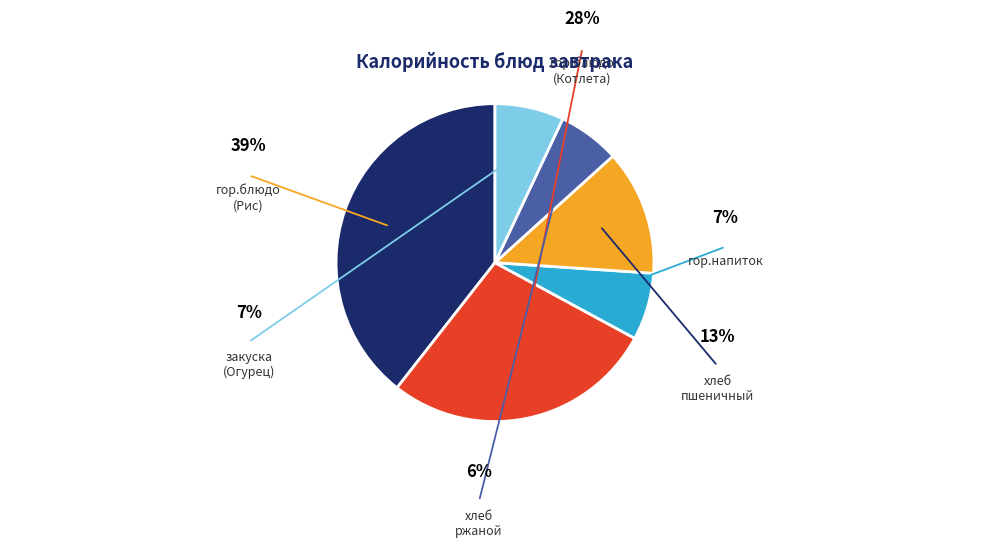

Is there any slice that represents more than half of the pie?

No